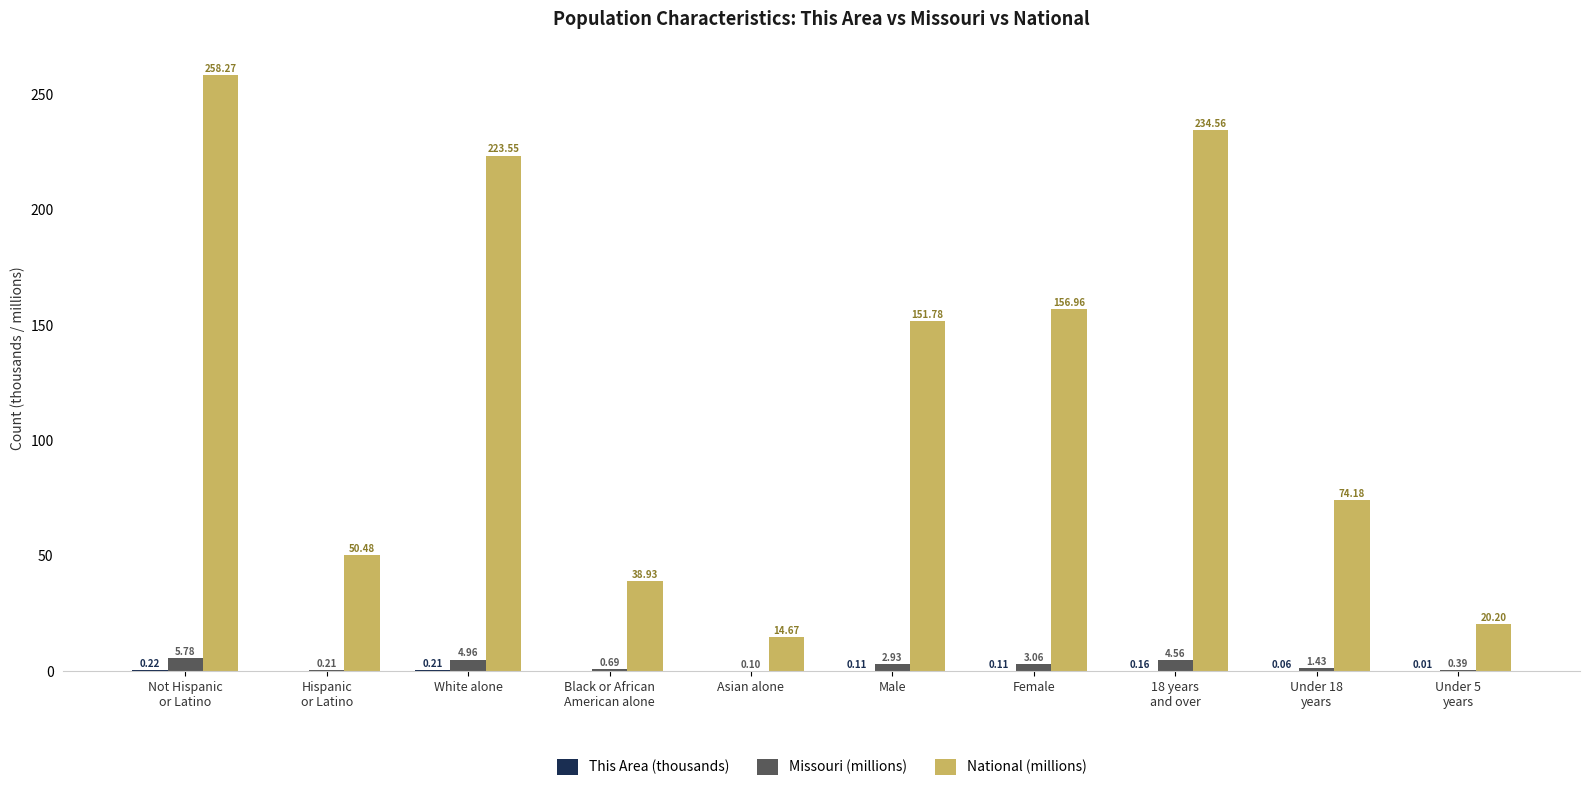

Between Asian alone and Male, which series saw the biggest shift?

National (millions)